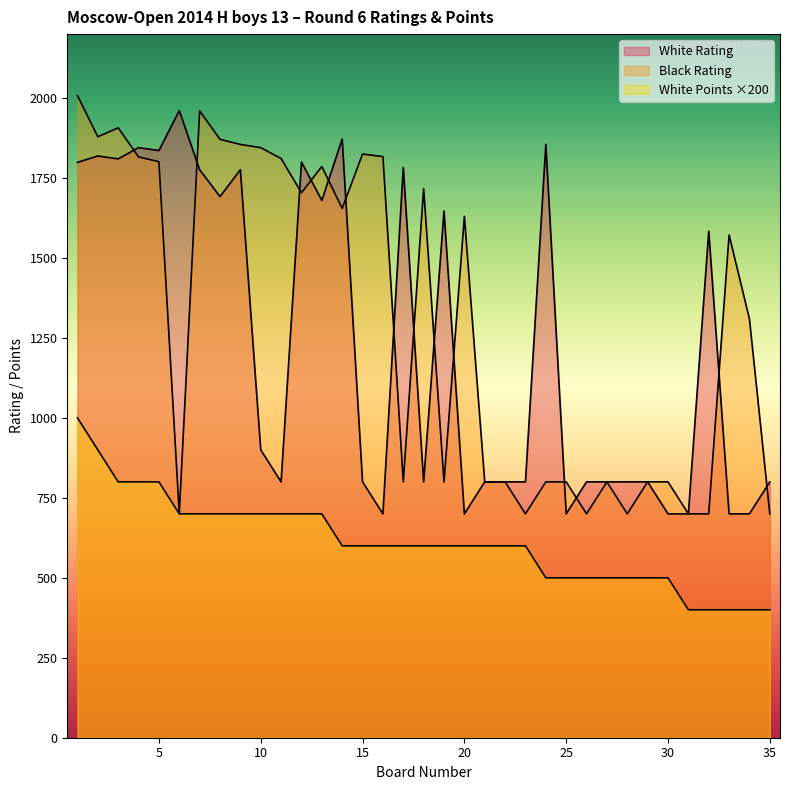

True or false: White Rating and White Points intersect in this chart.

False